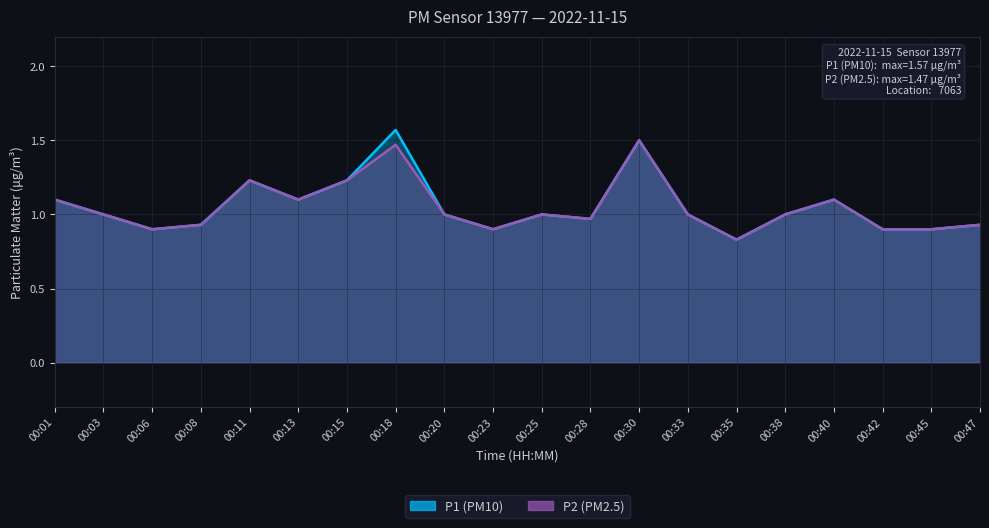

True or false: P2 and P1 intersect in this chart.

False